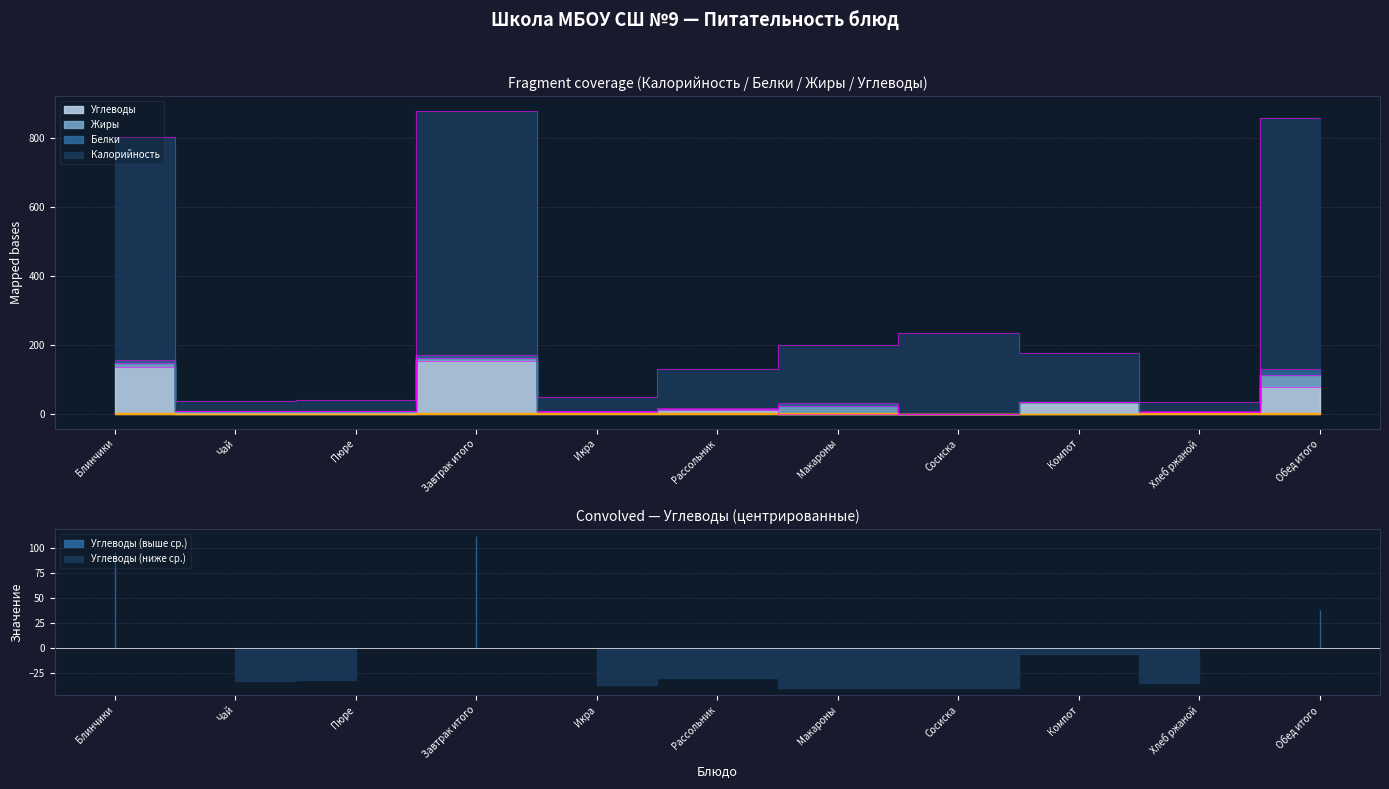

What value does the Углеводы series have at Икра?

3